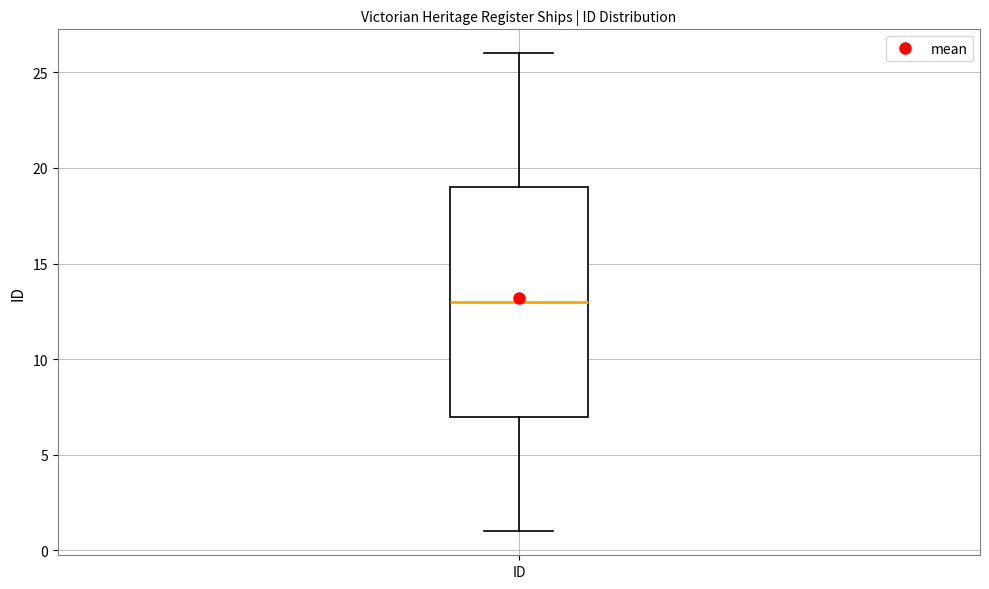

Read this box plot against the y-axis: the position of the median line, the range covered by the box, and the ends of both whiskers. The values are not printed on the chart, so give them approximately, as read against the axis.

median 13, box 7 to 19, whiskers 1 to 26